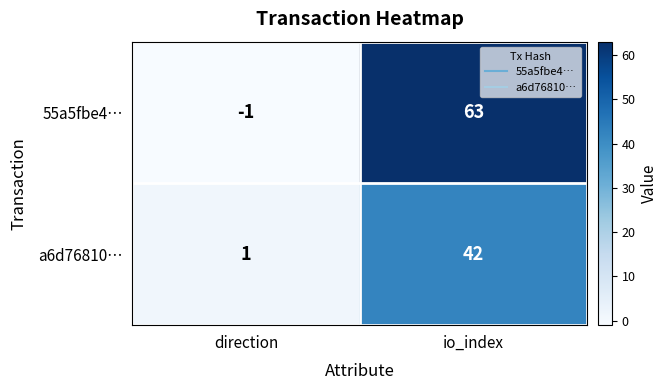

The value of a6d76810… at io_index is 42. True or false?

True